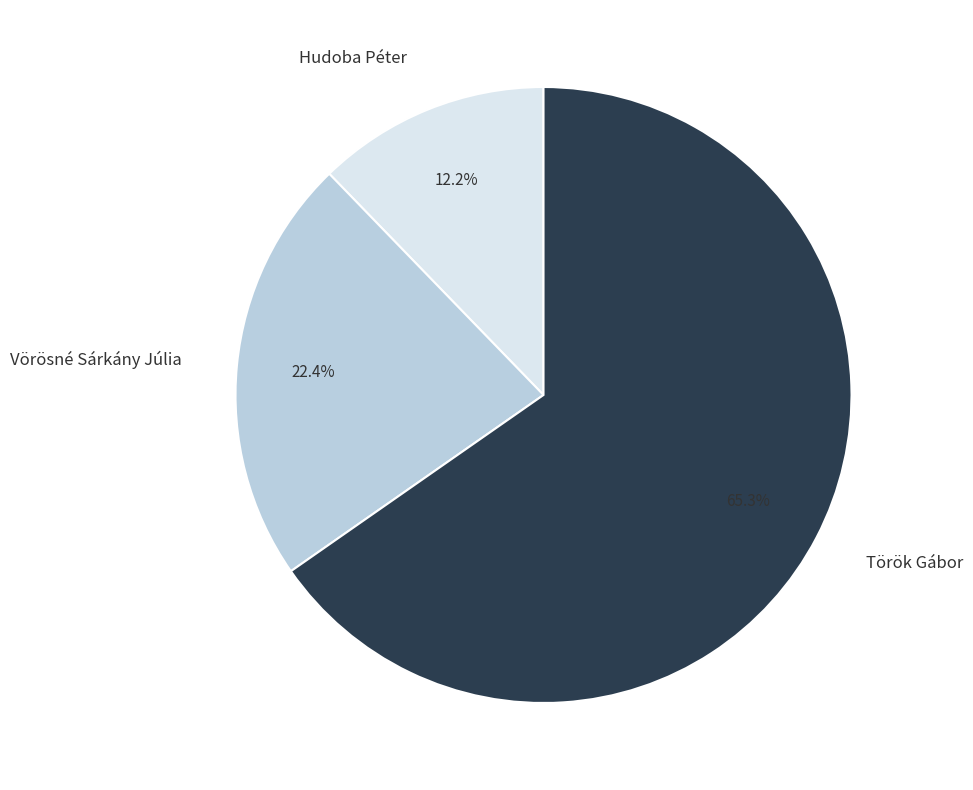

To the nearest percent, what is the difference between the largest and smallest slice percentages?

53%